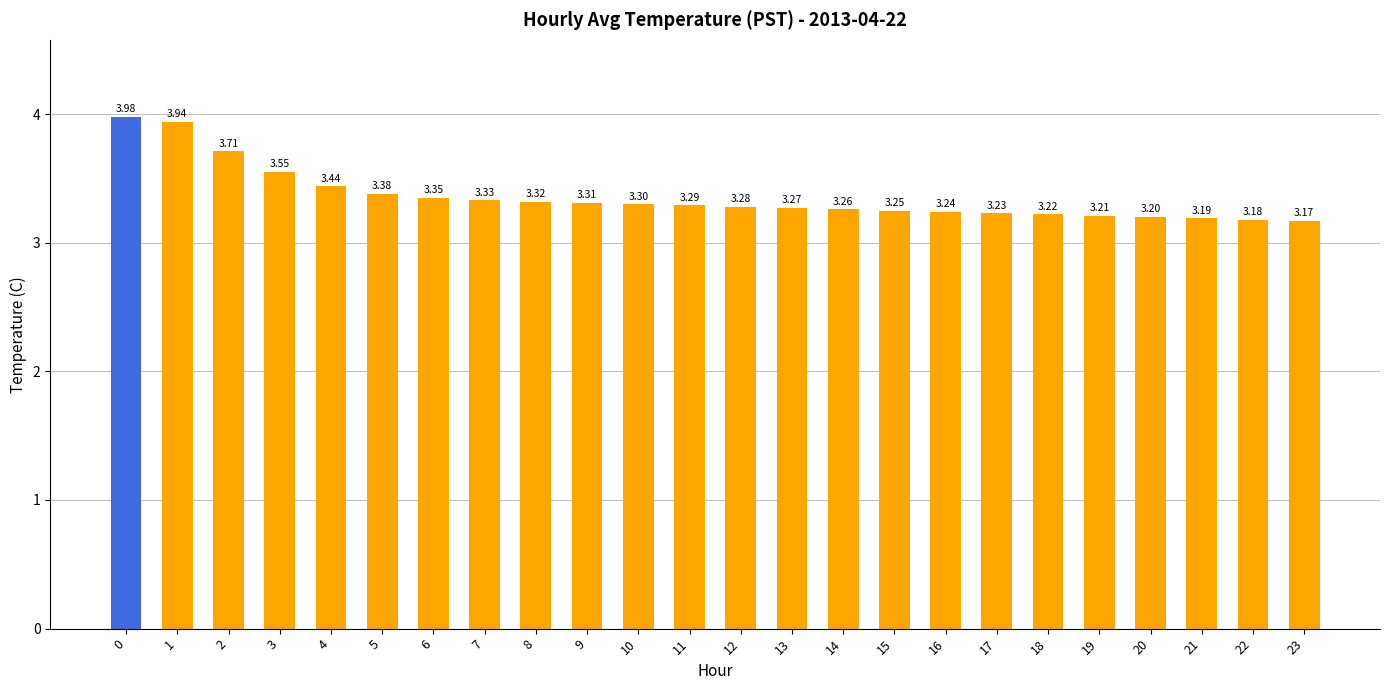

Which category has the lowest value across all series?

23